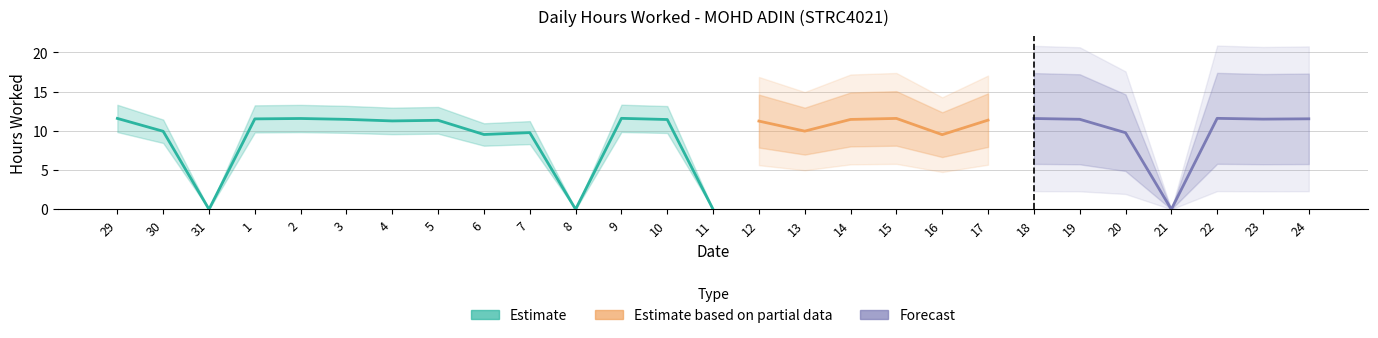

List the labels in order of value, largest first.

9, 22, 29, 15, 2, 18, 24, 1, 23, 19, 3, 14, 10, 17, 5, 4, 12, 13, 30, 7, 20, 6, 16, 31, 8, 11, 21